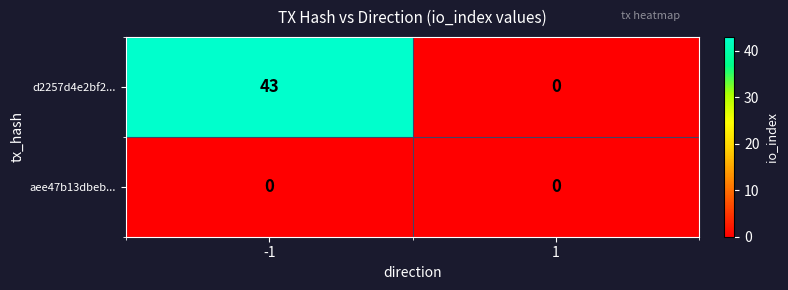

At how many categories does at least one series exceed 25?

1